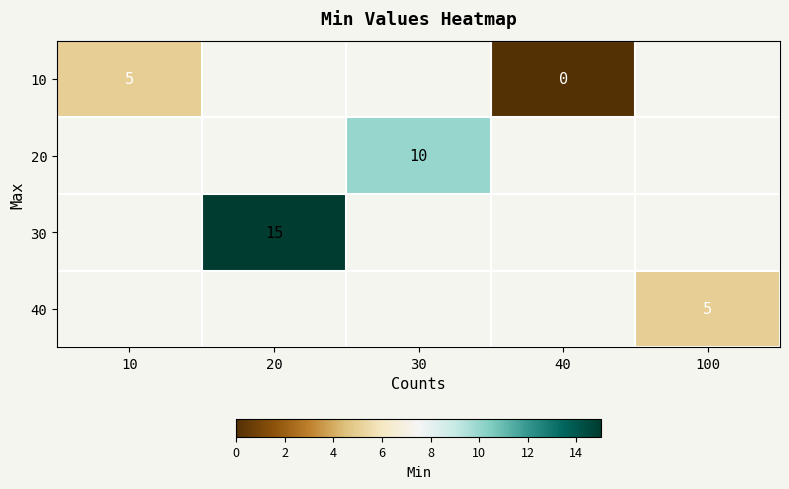

True or false: 40 has a value of 2 at 100.

False